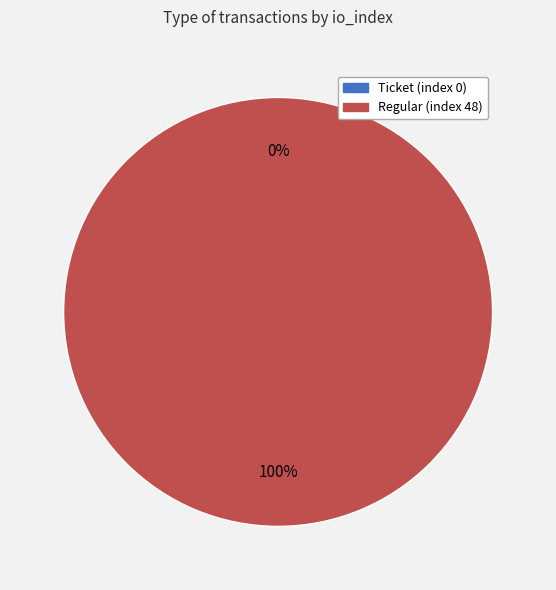

To the nearest percent, what is the difference between the largest and smallest slice percentages?

100%